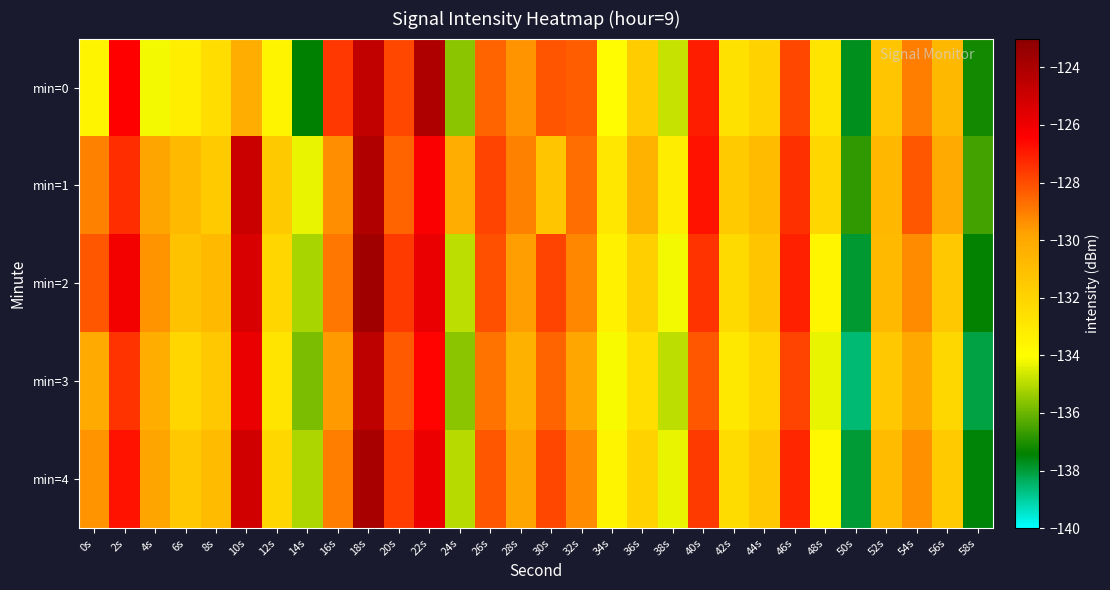

Which label corresponds to the smallest value in the chart?

50s